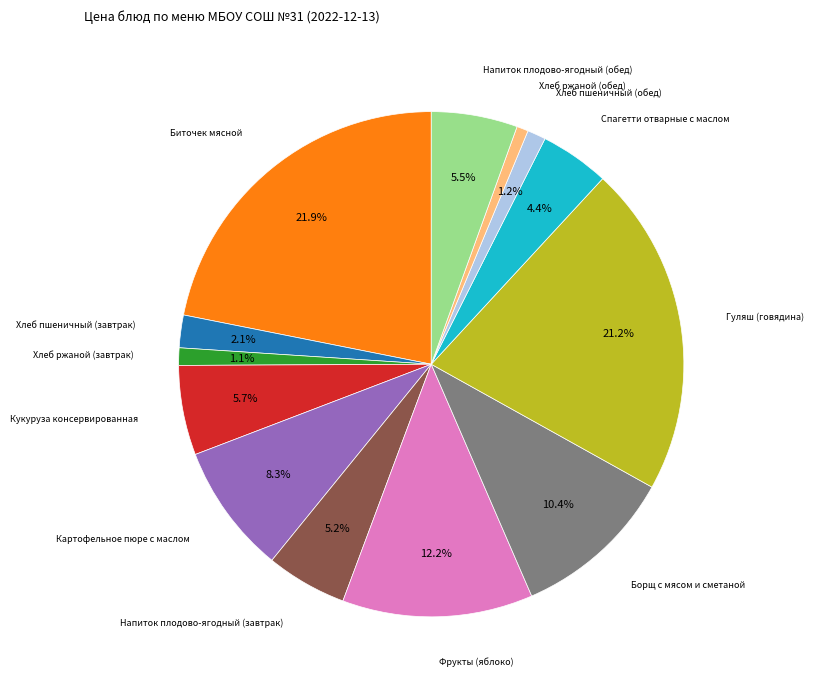

Is there a majority slice in this chart?

No